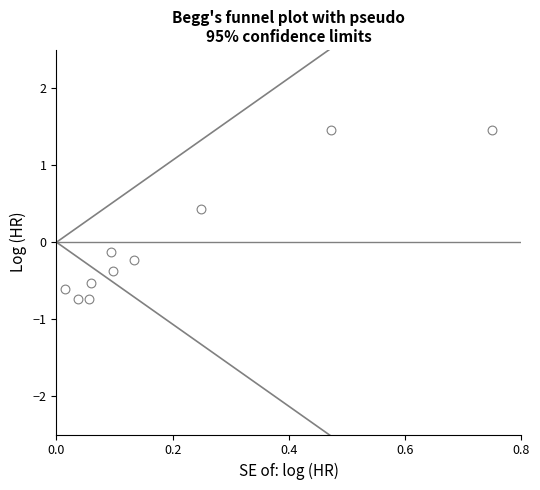

What is the range of Y values (max minus min)?

2.2